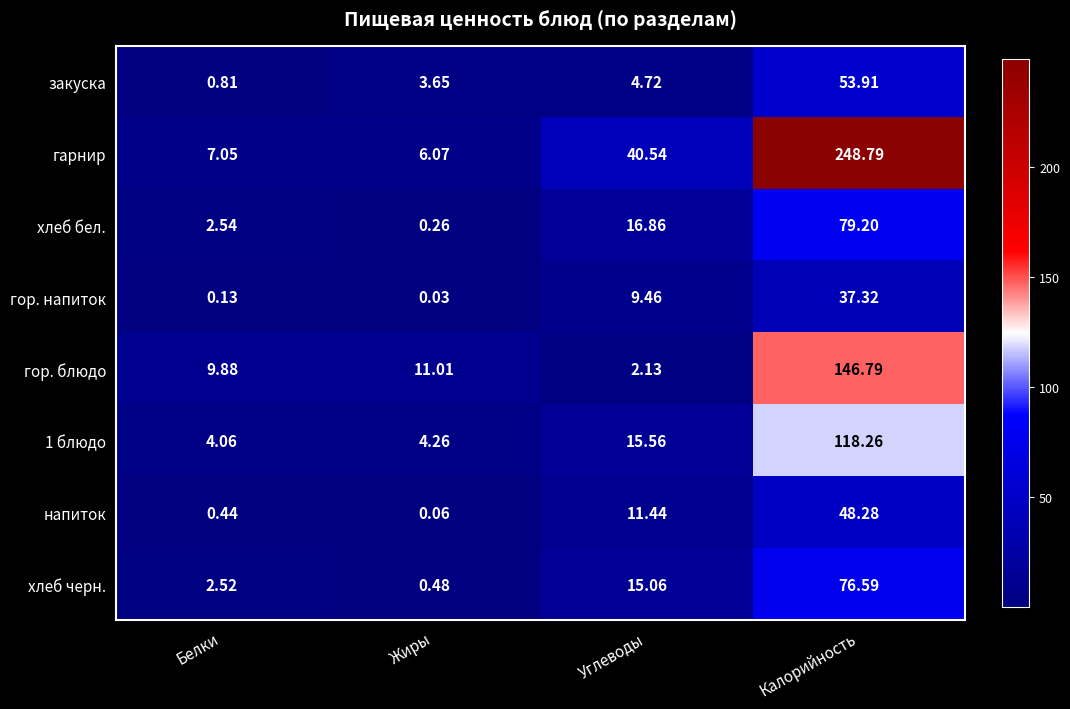

Where is гор. напиток nearest to the value 18?

Углеводы